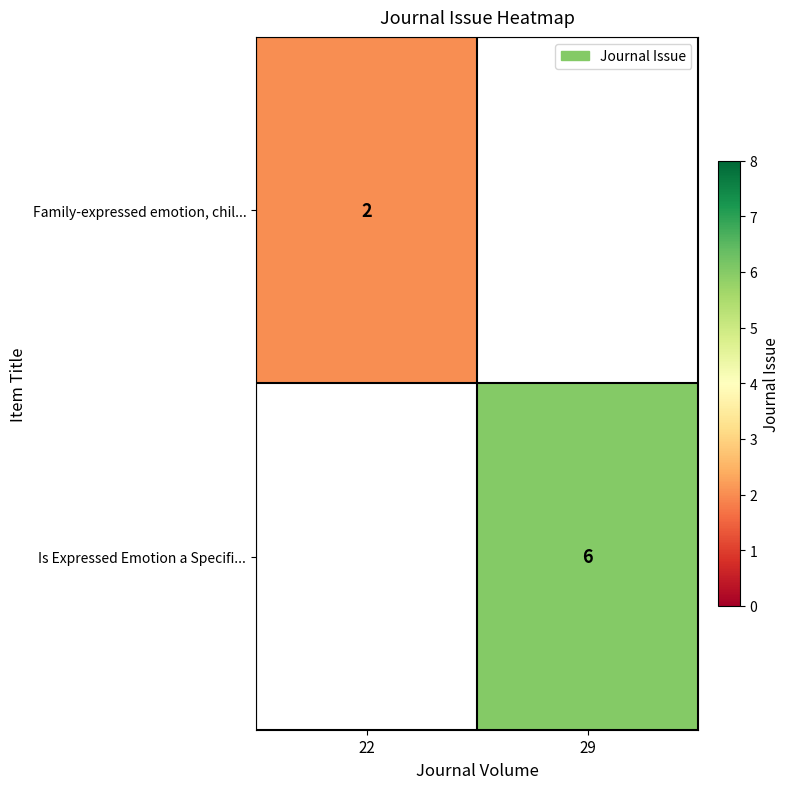

Is the value of Family-expressed emotion, chil... at 22 greater than the value of Is Expressed Emotion a Specifi... at 29?

No